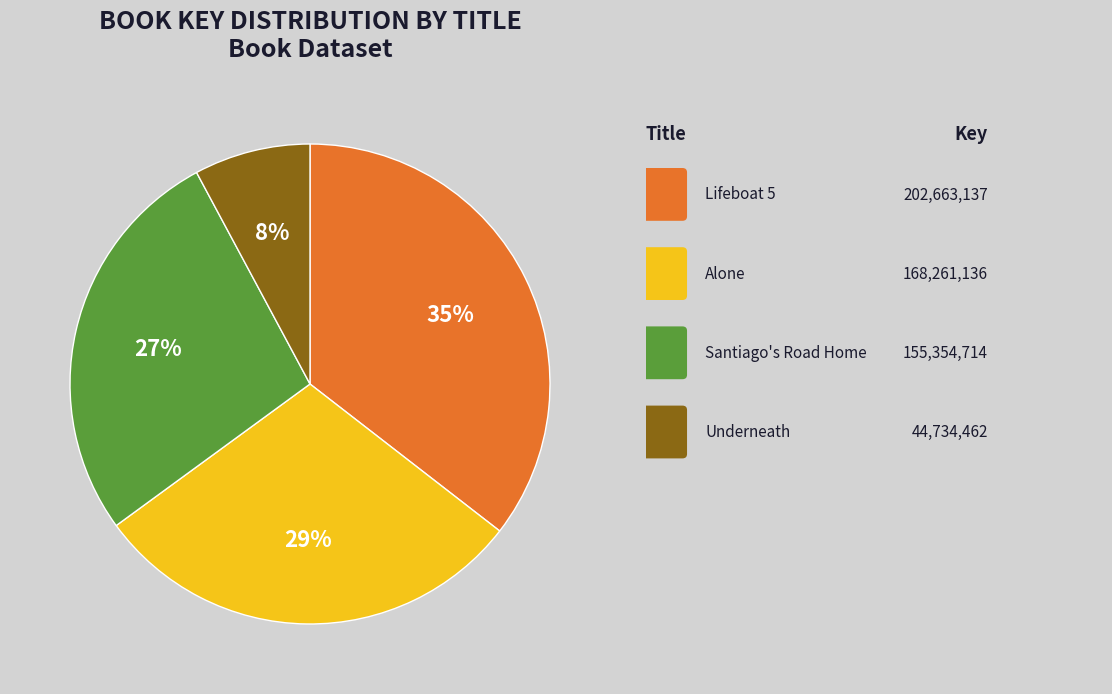

To the nearest percent, what is the average slice percentage?

25%